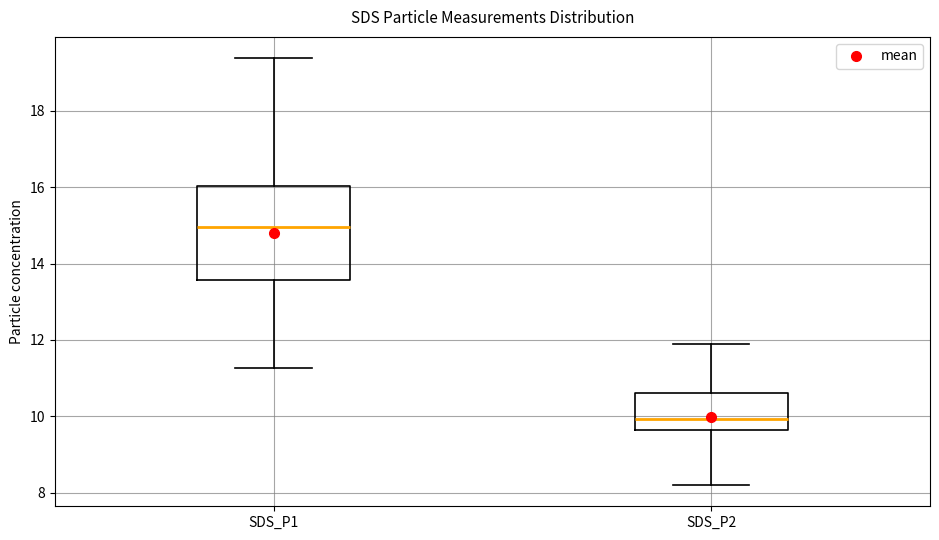

Which box has the lowest median line?

SDS_P2